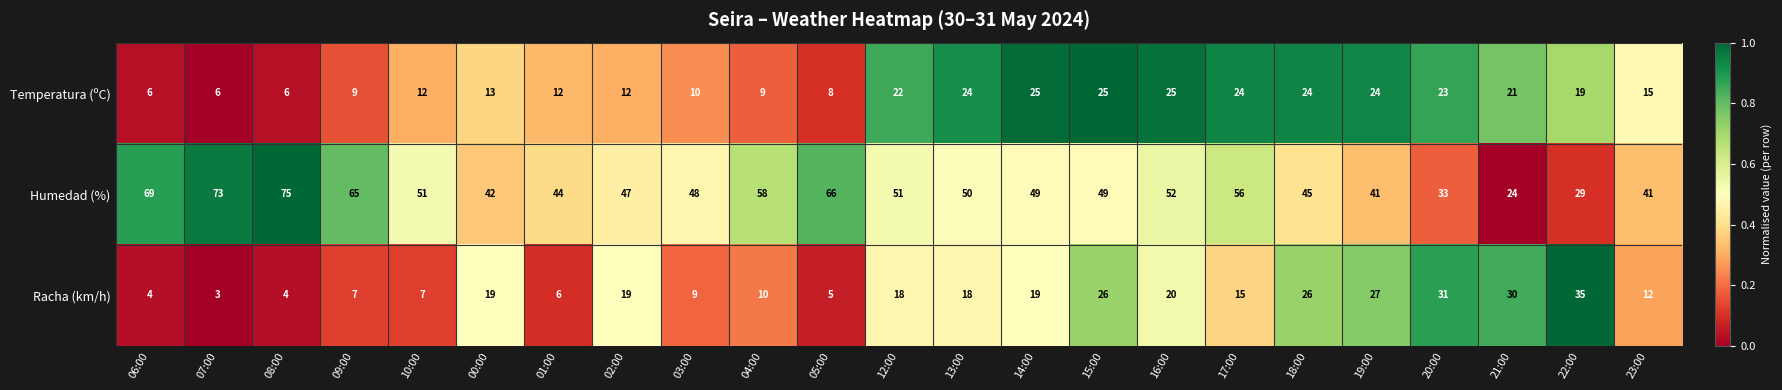

Read the Racha (km/h) value at 06:00.

4